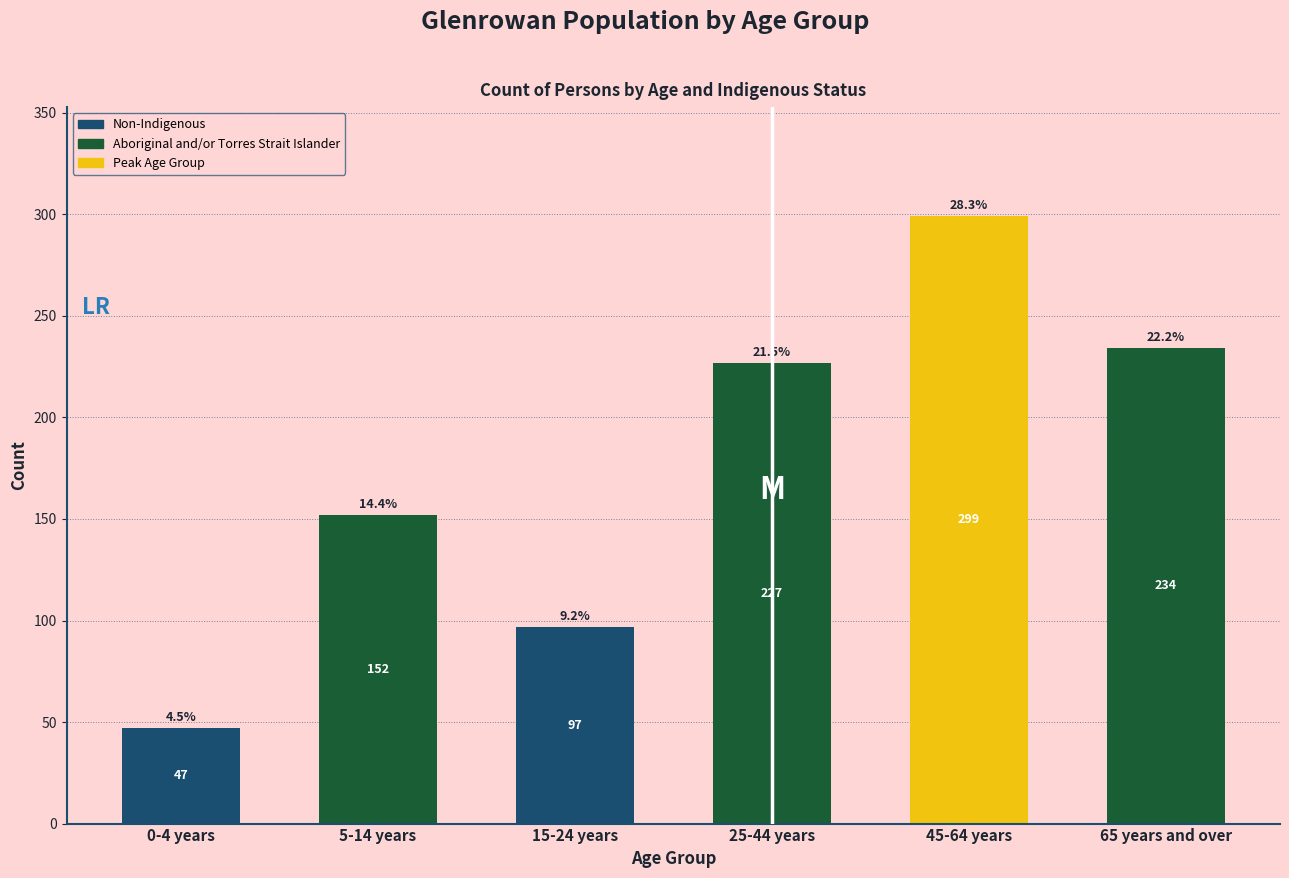

Reading right to left, transcribe all the data shown in this chart.

234	299	227	97	152	47